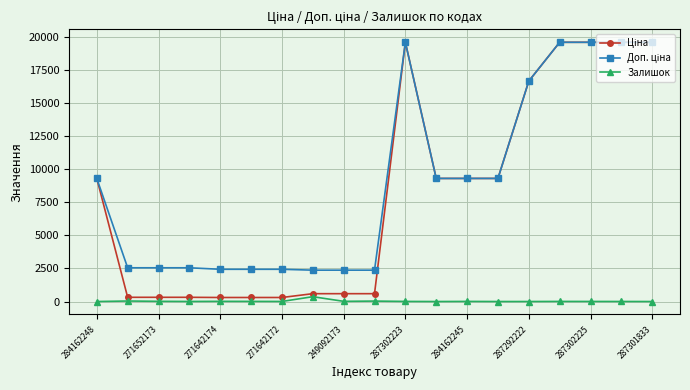

At how many categories does at least one series exceed 8349?

10